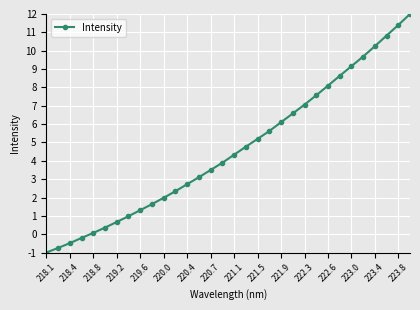

What is the sum of all values?

147.4